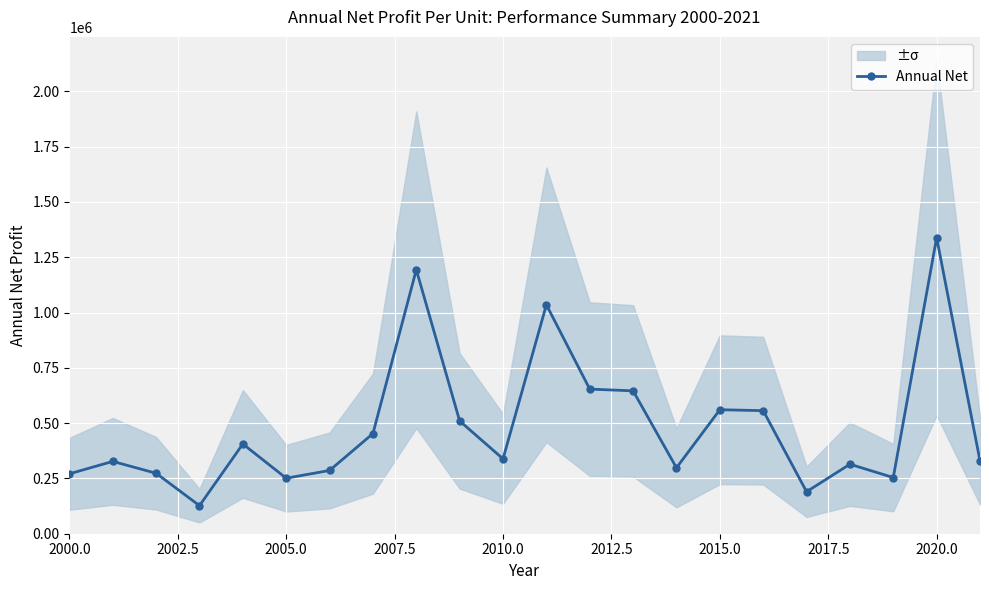

What is the minimum value for Annual Net?

126942.0